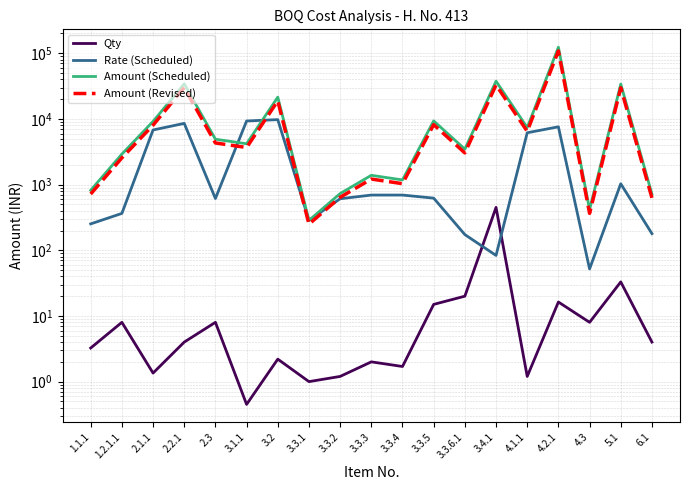

Which category has the lowest value in the Qty series?

3.1.1